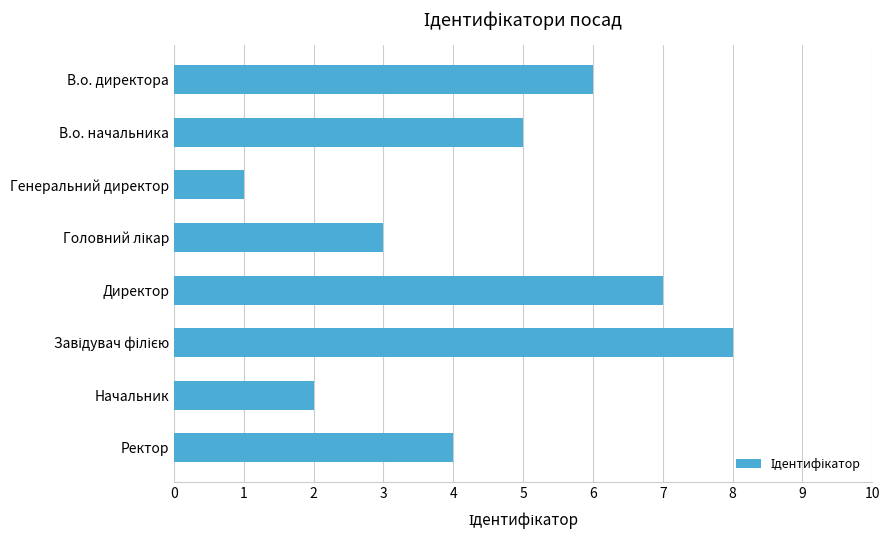

Is it true that the value at Ректор is 6?

False